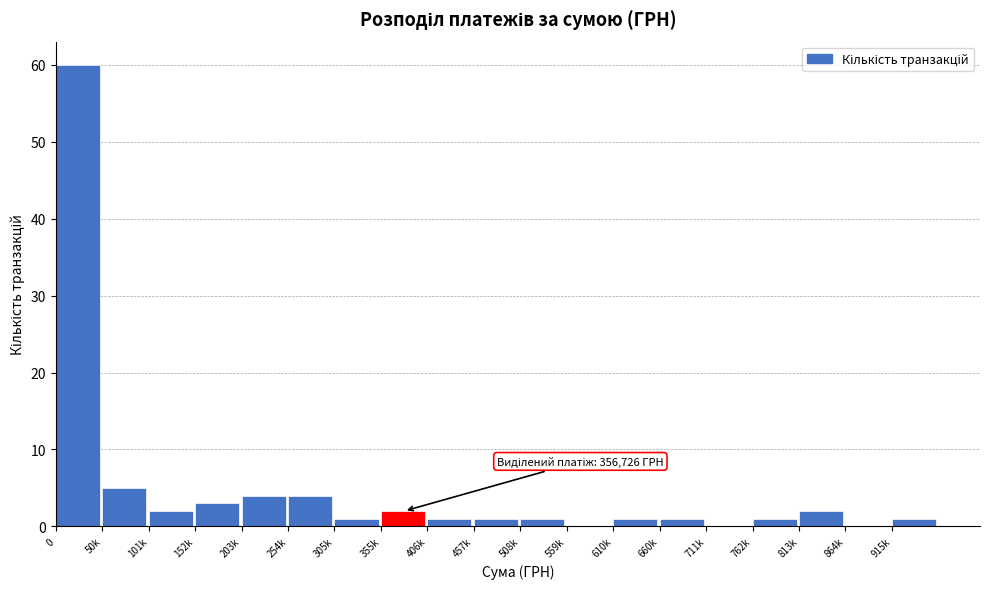

Reading left to right, list all the values displayed in this chart.

0=60	50k=5	101k=2	152k=3	203k=4	254k=4	305k=1	355k=2	406k=1	457k=1	508k=1	559k=0	610k=1	660k=1	711k=0	762k=1	813k=2	864k=0	915k=1